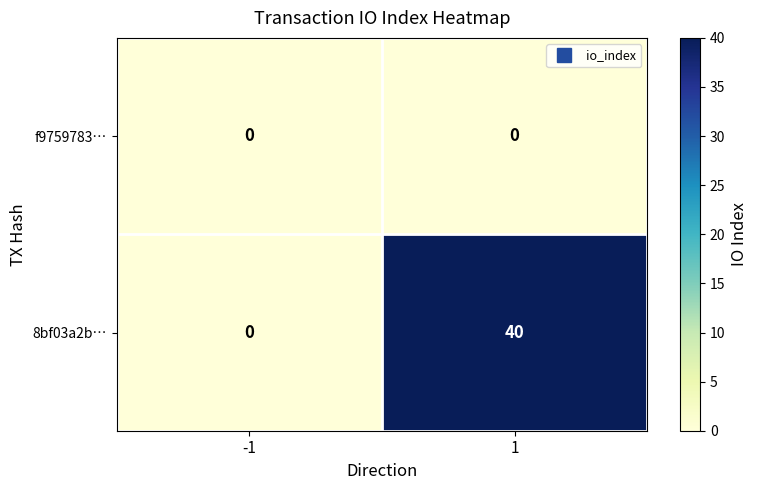

Rank the series by their average value, from lowest to highest.

f9759783…, 8bf03a2b…